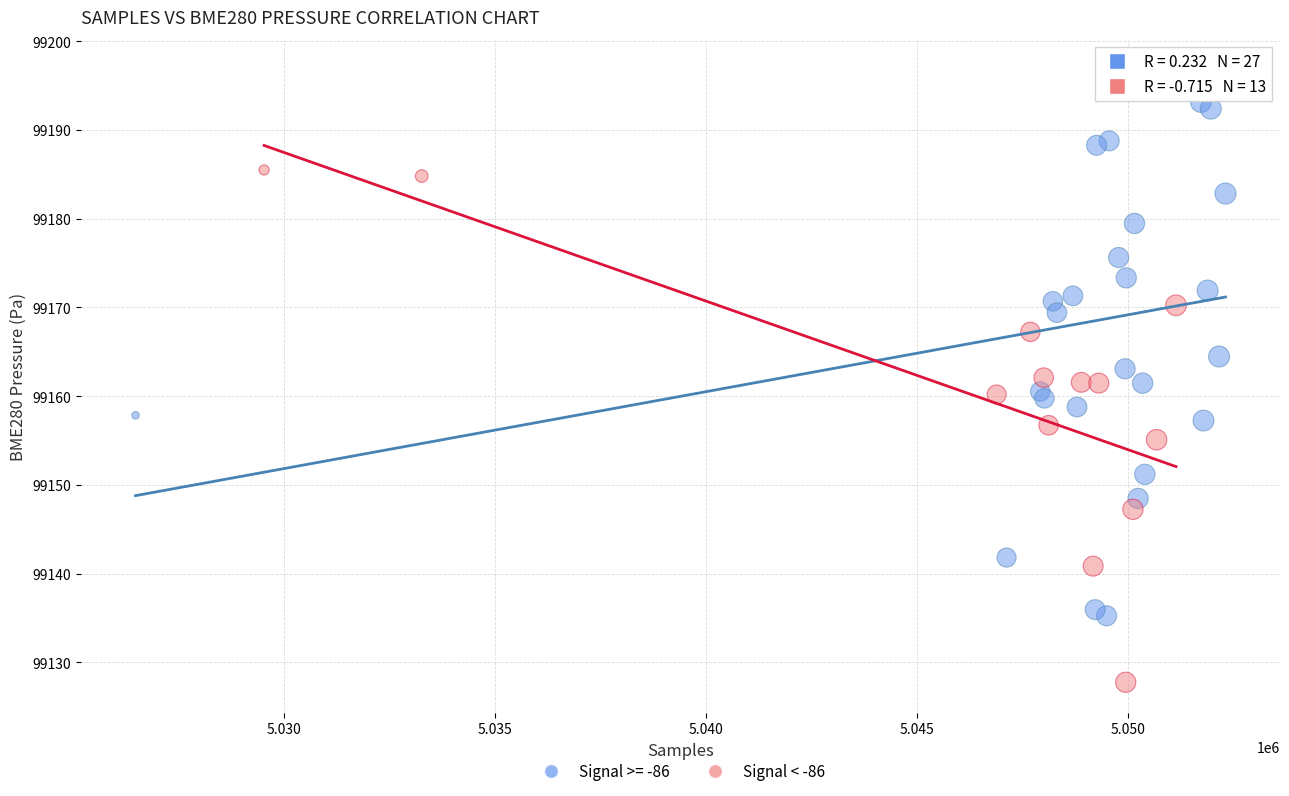

Which series reaches the maximum Y coordinate?

Signal >= -86